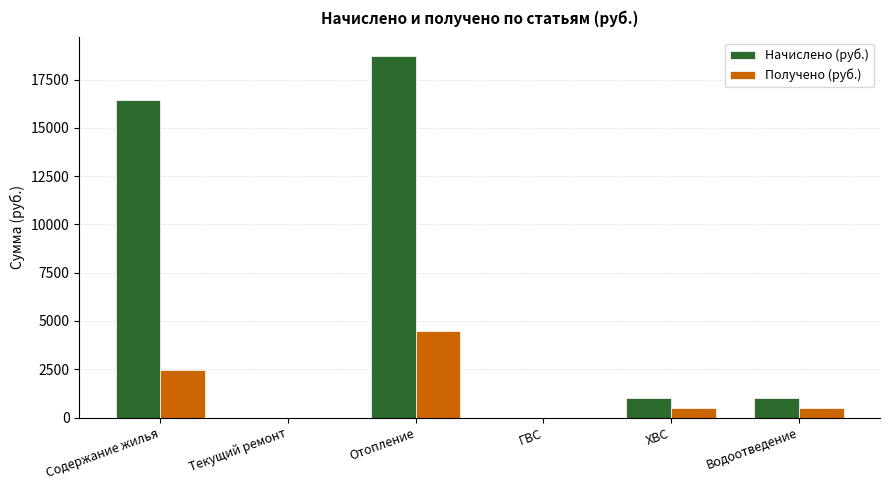

Is it true that Получено (руб.) equals -1611.1 at Текущий ремонт?

False